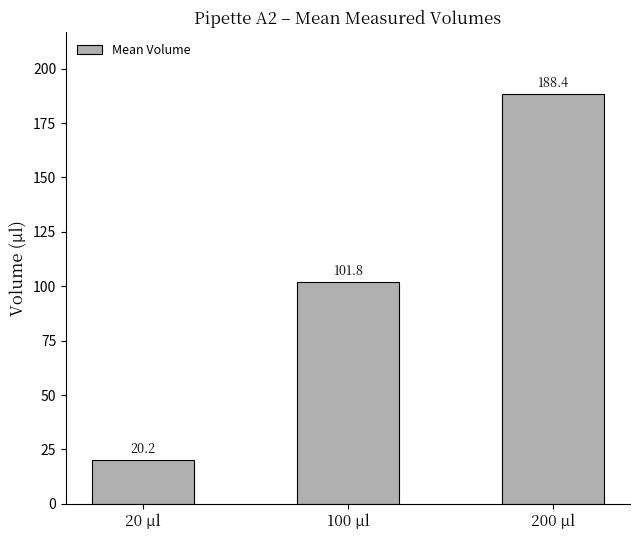

What is the label of the 2nd bar from the right?

100 μl